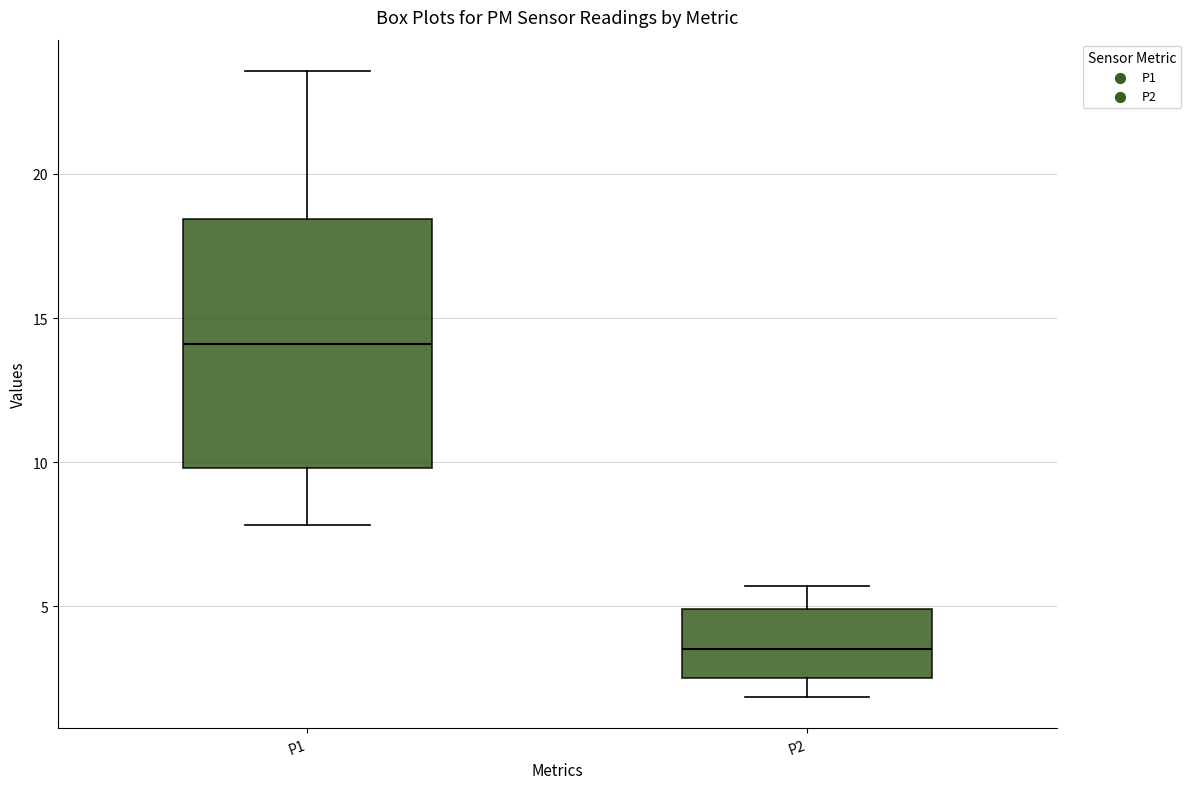

Comparing the boxes themselves (not the whiskers), which one is the tallest?

P1